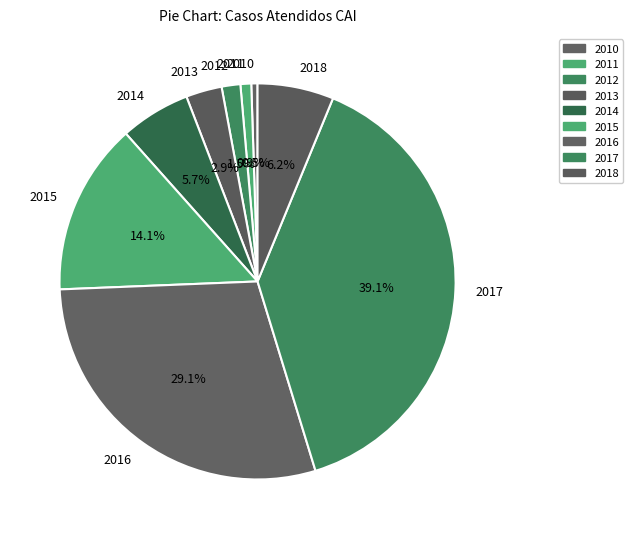

Combined, do 2010 and 2012 account for over 50%?

No